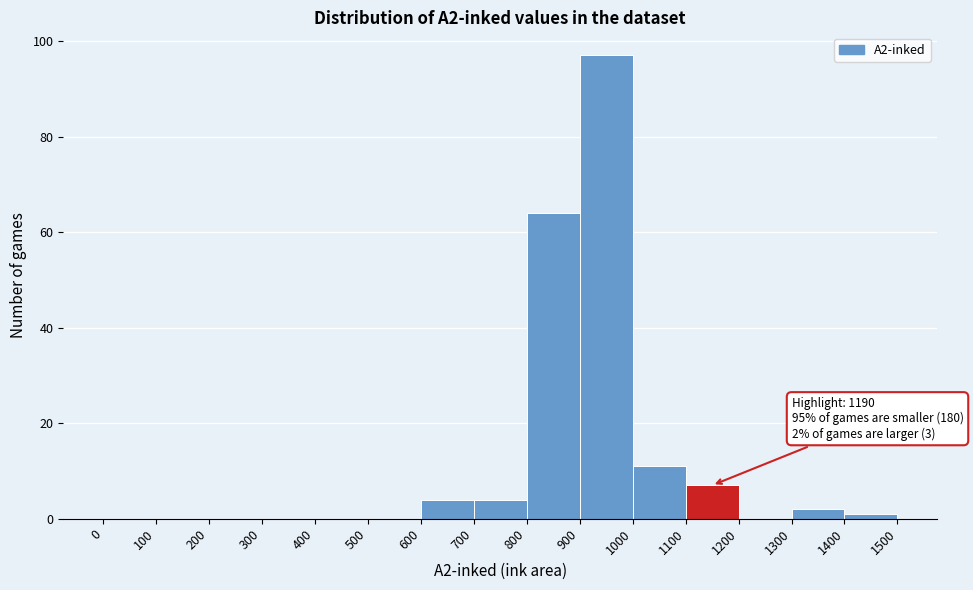

Which range on the x-axis has the tallest bar?

900 to 1000